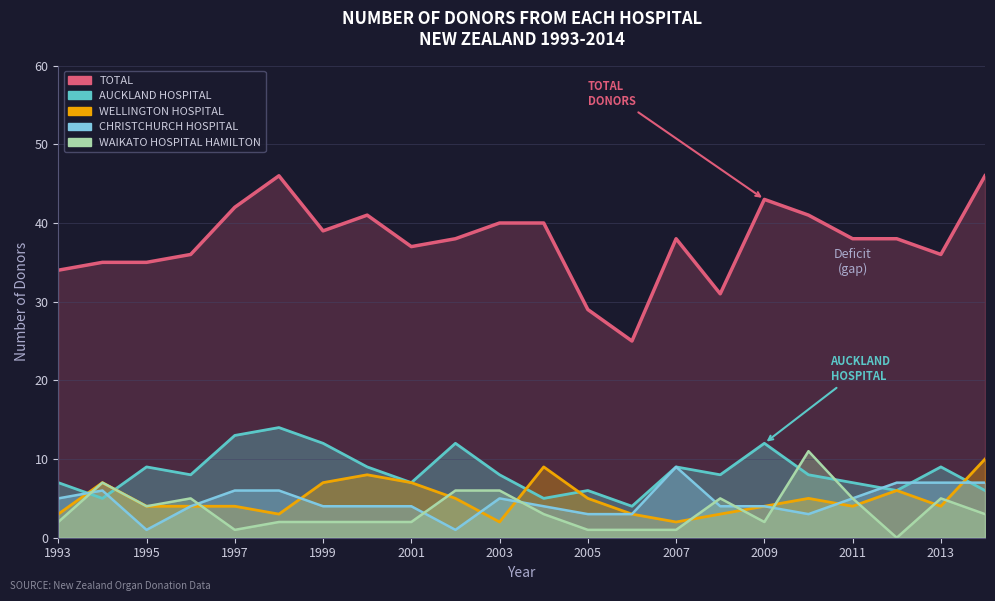

Reading left to right, list all the values displayed in this chart.

AUCKLAND HOSPITAL: 7	5	9	8	13	14	12	9	7	12	8	5	6	4	9	8	12	8	7	6	9	6
WELLINGTON HOSPITAL: 3	7	4	4	4	3	7	8	7	5	2	9	5	3	2	3	4	5	4	6	4	10
CHRISTCHURCH HOSPITAL: 5	6	1	4	6	6	4	4	4	1	5	4	3	3	9	4	4	3	5	7	7	7
WAIKATO HOSPITAL HAMILTON: 2	7	4	5	1	2	2	2	2	6	6	3	1	1	1	5	2	11	5	0	5	3
TOTAL: 34	35	35	36	42	46	39	41	37	38	40	40	29	25	38	31	43	41	38	38	36	46